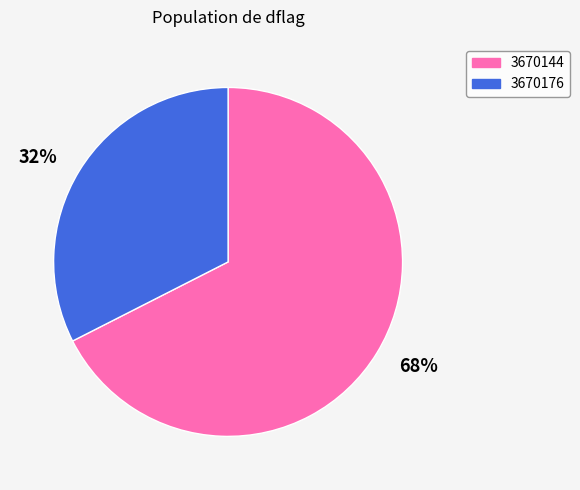

Combined, do 32% and 68% account for over 50%?

Yes